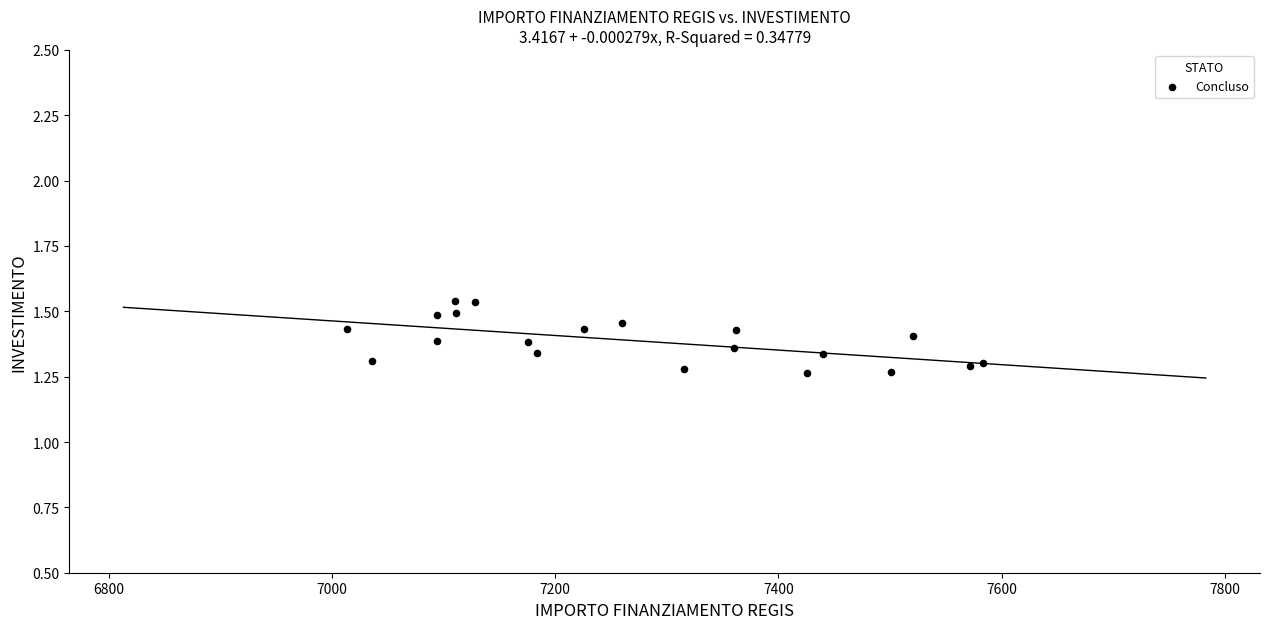

What is the range of Y values (max minus min)?

0.3